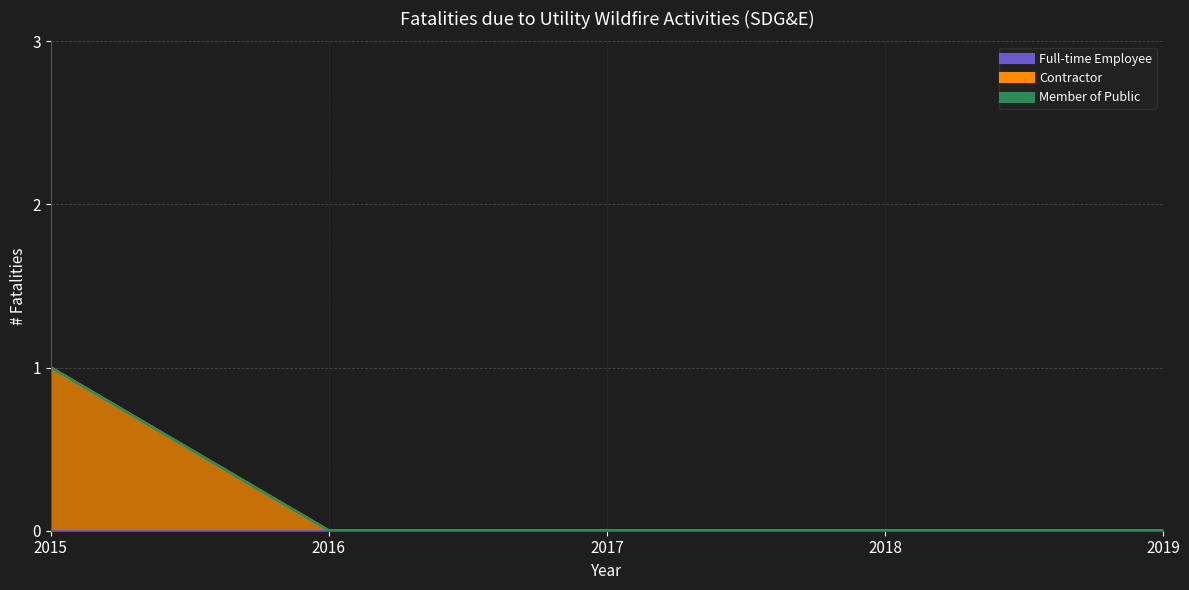

Which series changed the most between 2016 and 2019?

Full-time Employee